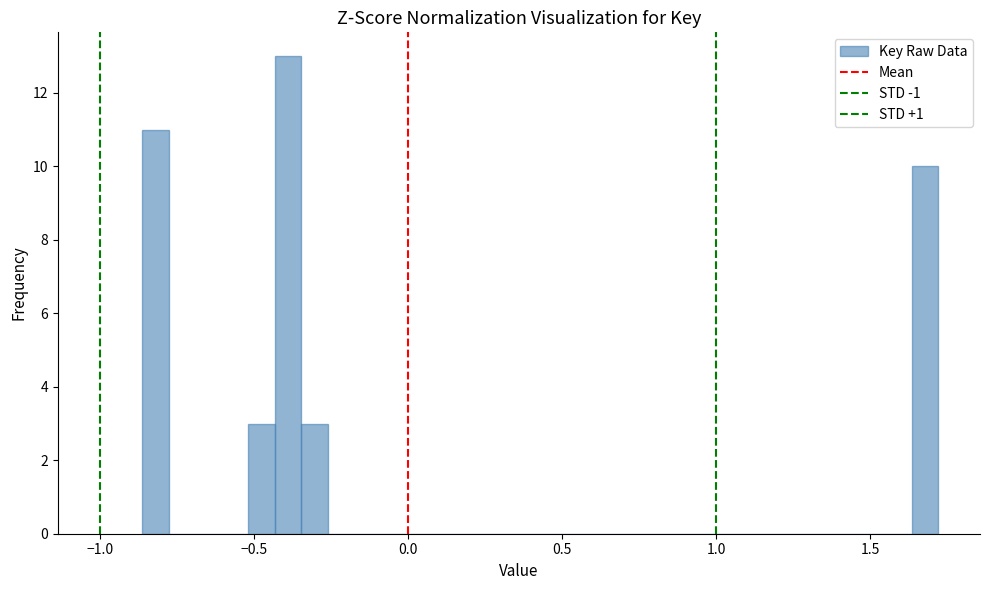

Around what value on the x-axis is the tallest bar? Give the approximate position of its centre, as read against the axis.

-0.40